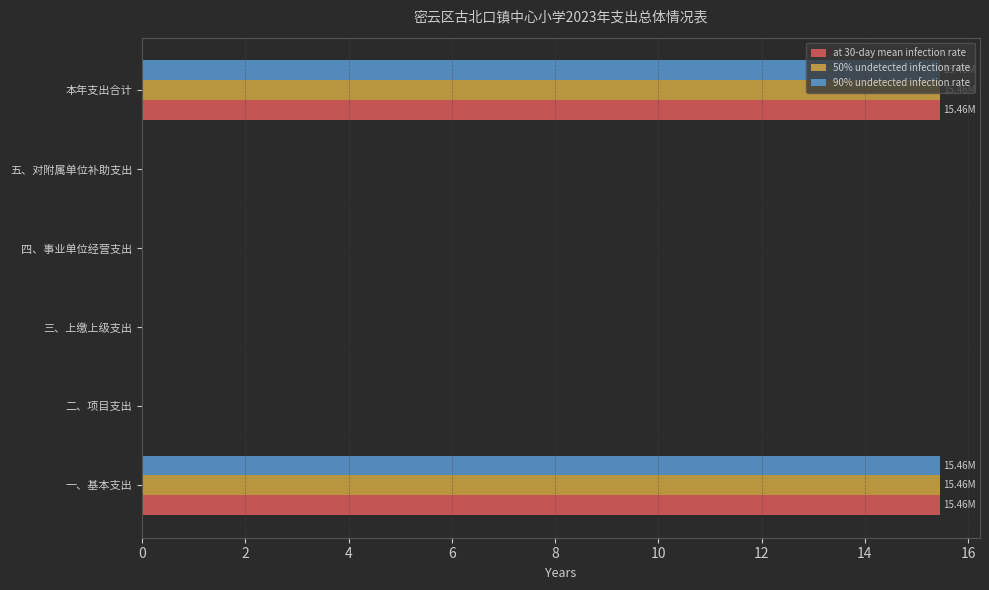

What is the sum of the 90% undetected infection rate values at 二、项目支出 and 本年支出合计?

15.5